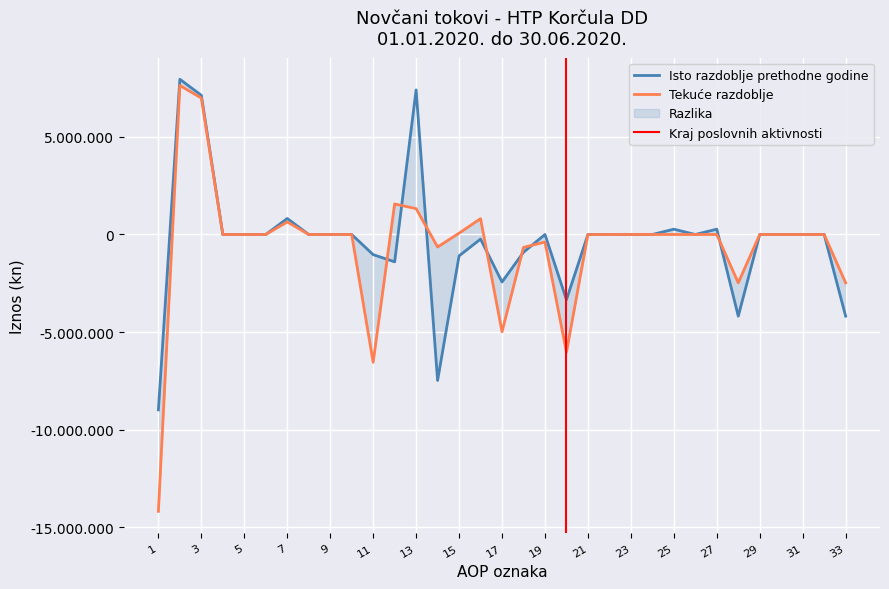

Which series has the largest range (max minus min)?

Tekuće razdoblje